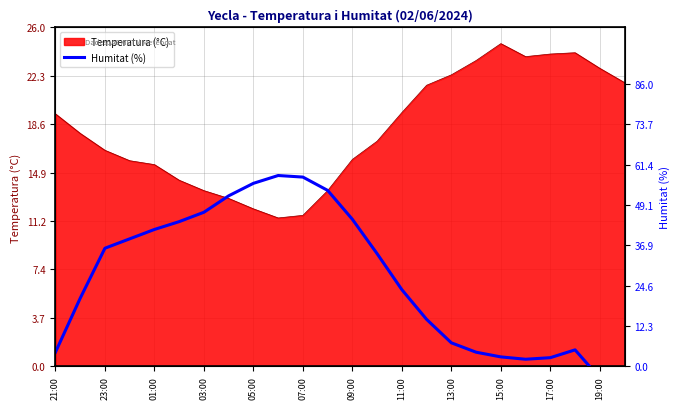

At which category does the chart reach its peak across all series?

15:00